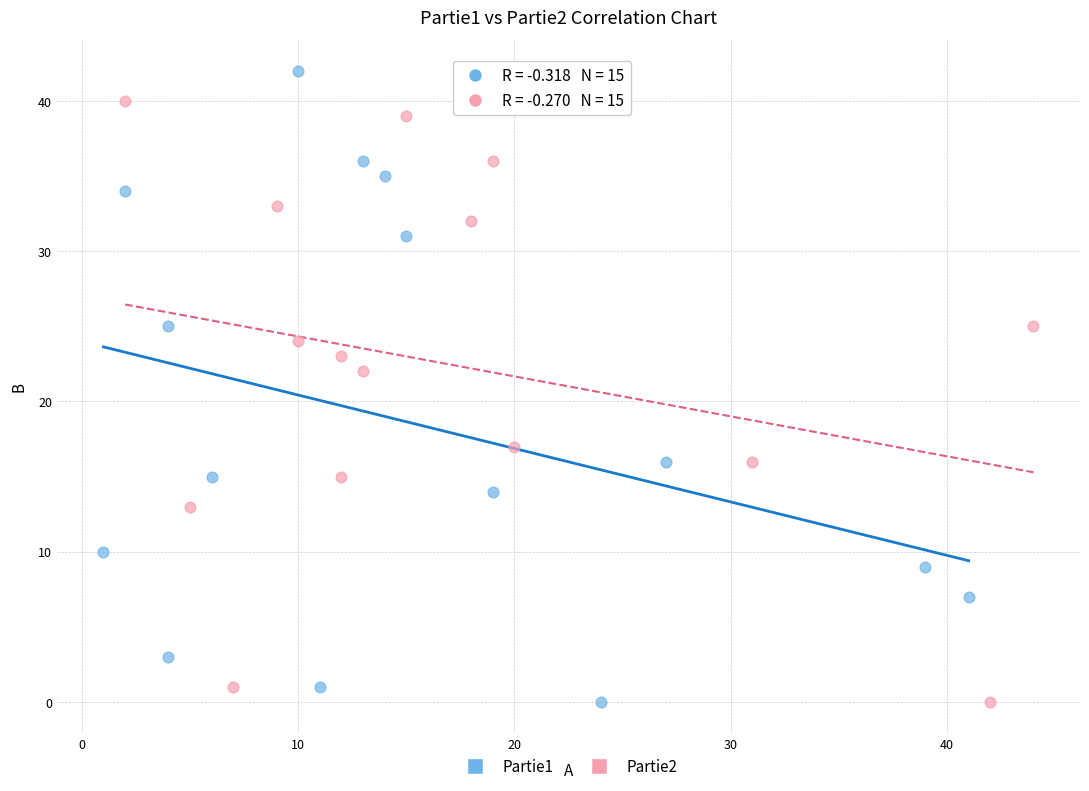

Which series reaches the maximum Y coordinate?

Partie1